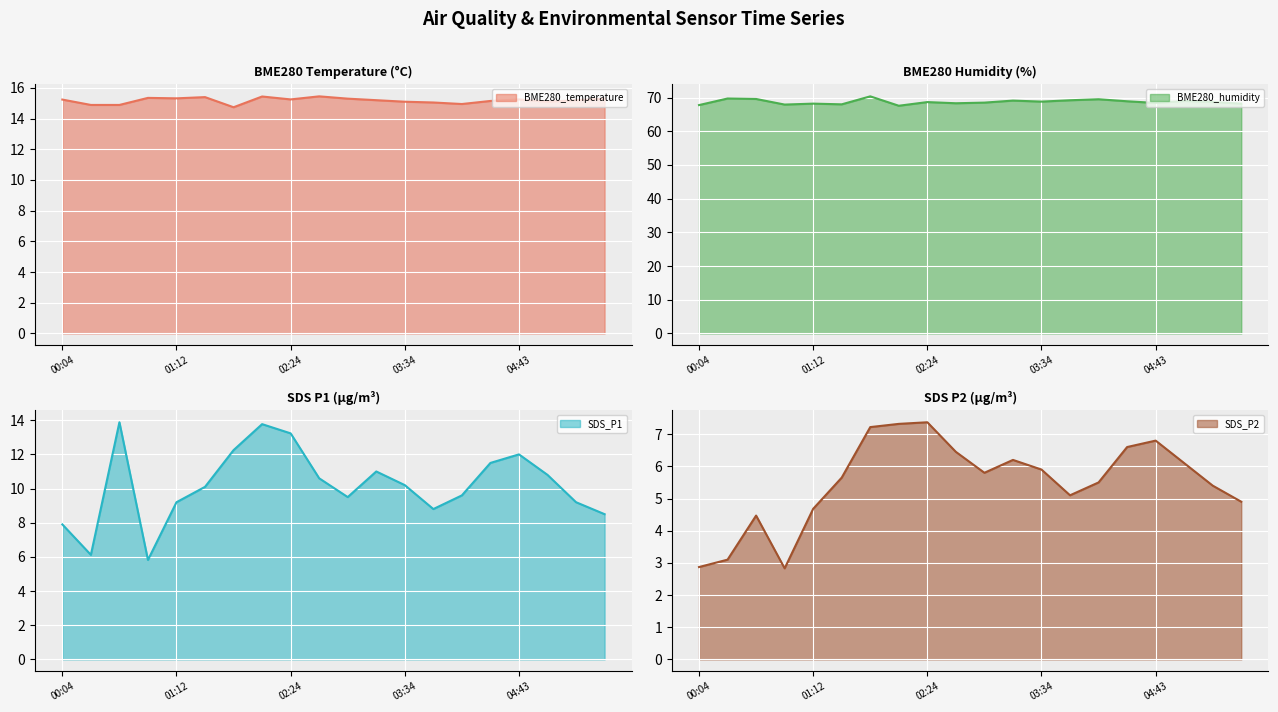

Reading left to right, extract all data points from this chart.

BME280_temperature: 15.2	14.9	14.9	15.3	15.3	15.4	14.7	15.4	15.2	15.4	15.3	15.2	15.1	15.1	14.9	15.2	15.2	15.1	15.2	15.3
BME280_humidity: 67.8	69.7	69.6	67.9	68.2	68.0	70.4	67.6	68.7	68.3	68.5	69.1	68.8	69.2	69.5	68.9	68.4	69.0	68.7	68.2
SDS_P1: 7.9	6.1	13.9	5.8	9.2	10.1	12.2	13.8	13.2	10.6	9.5	11.0	10.2	8.8	9.6	11.5	12.0	10.8	9.2	8.5
SDS_P2: 2.9	3.1	4.5	2.8	4.7	5.7	7.2	7.3	7.4	6.5	5.8	6.2	5.9	5.1	5.5	6.6	6.8	6.1	5.4	4.9